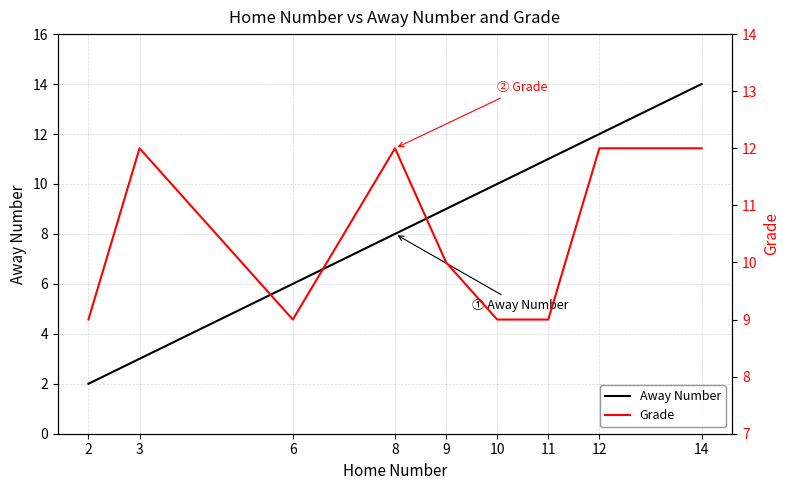

Read the Away Number value at 12.

12